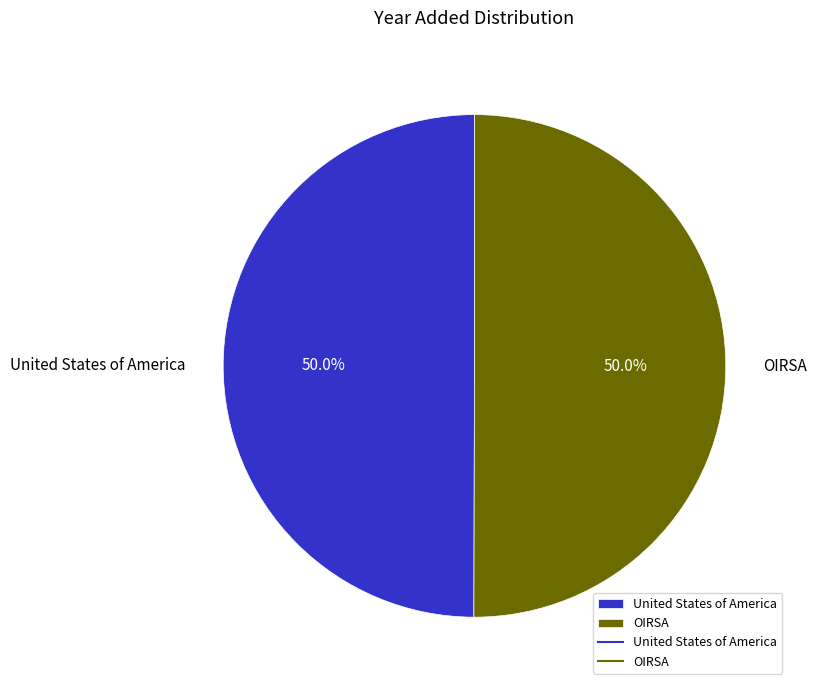

Approximately how many times larger is the value at United States of America compared to OIRSA?

1.0